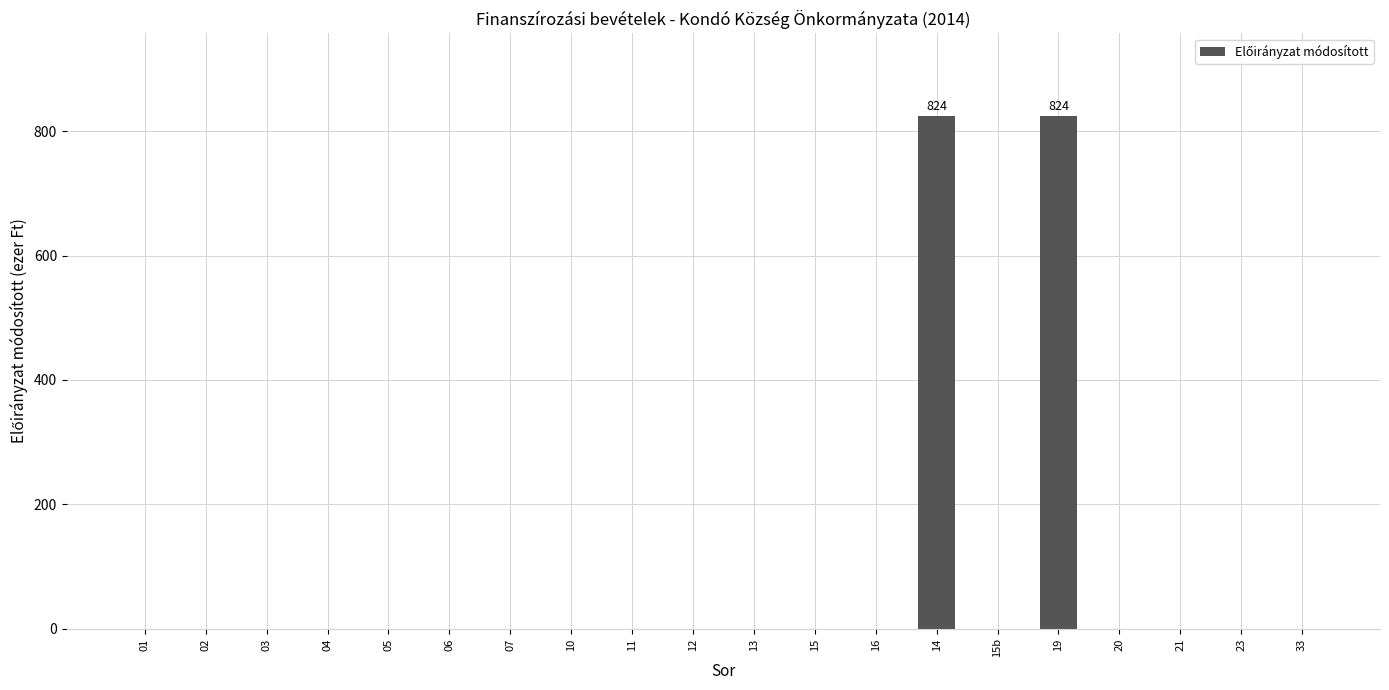

What is the greatest value displayed?

824